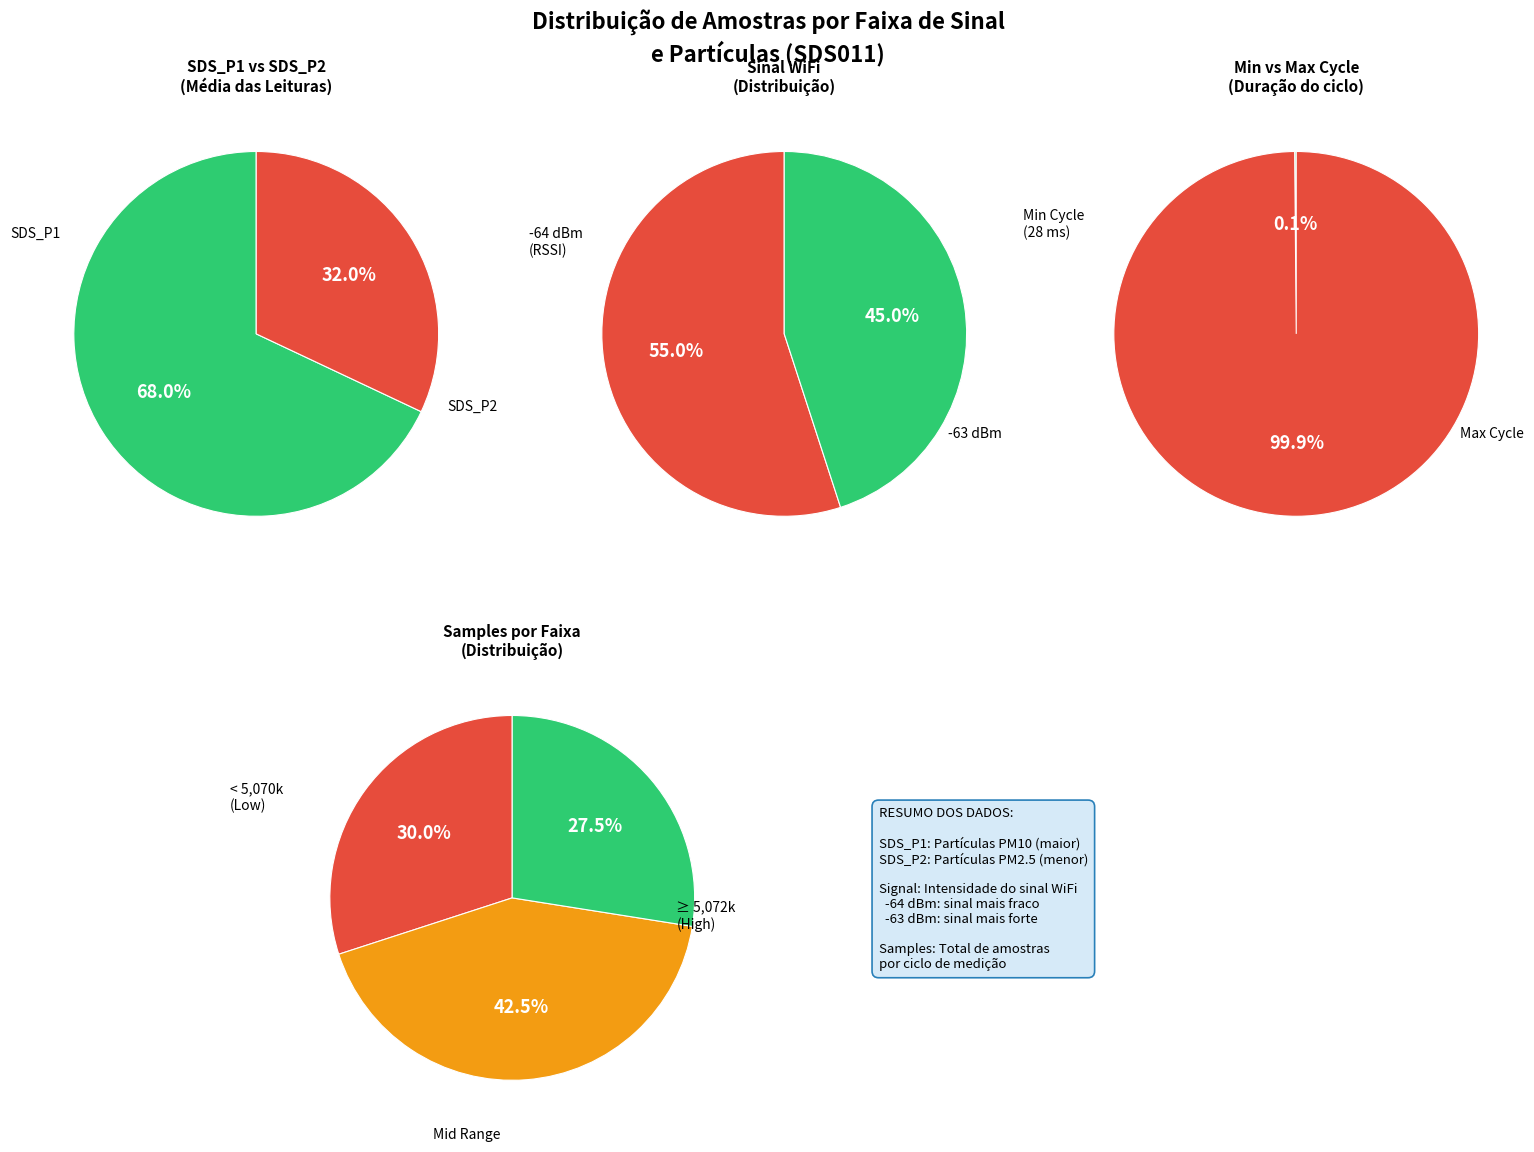

Does 26 account for over 50% of the chart?

No